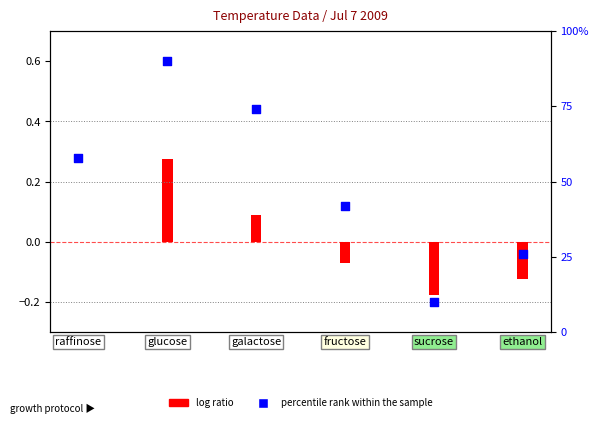

Between raffinose and sucrose, which is larger?

raffinose